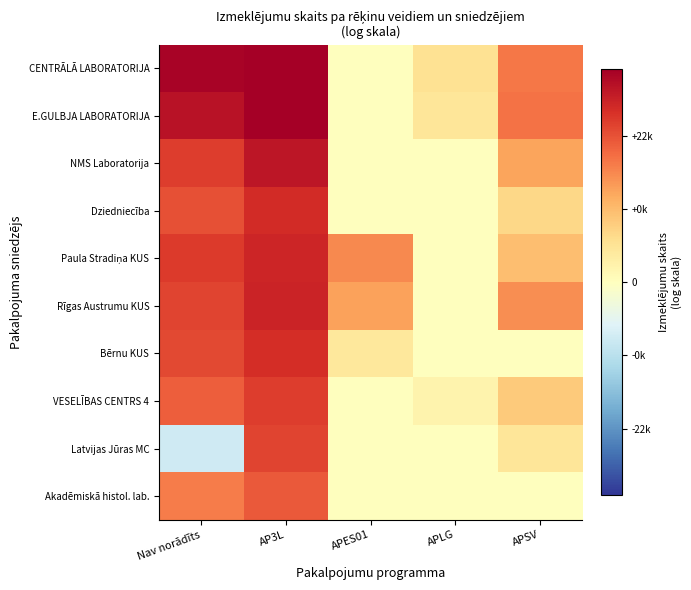

Which series has the largest range (max minus min)?

CENTRĀLĀ LABORATORIJA